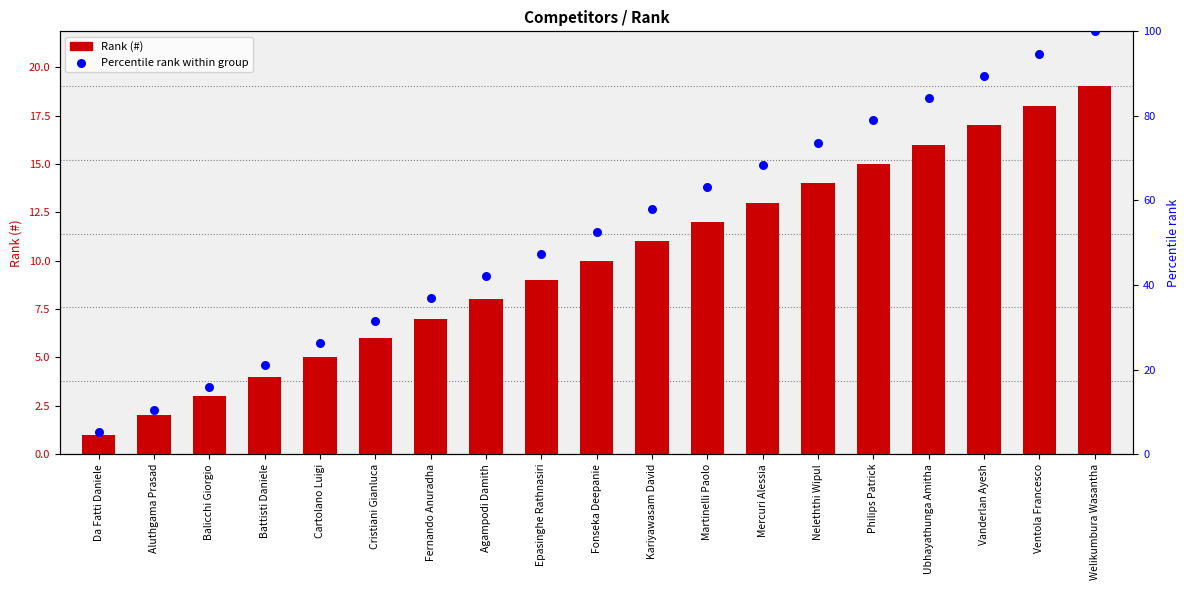

Is the value of Rank (#) at Neleththi Wipul greater than the value of Percentile rank at Balicchi Giorgio?

No